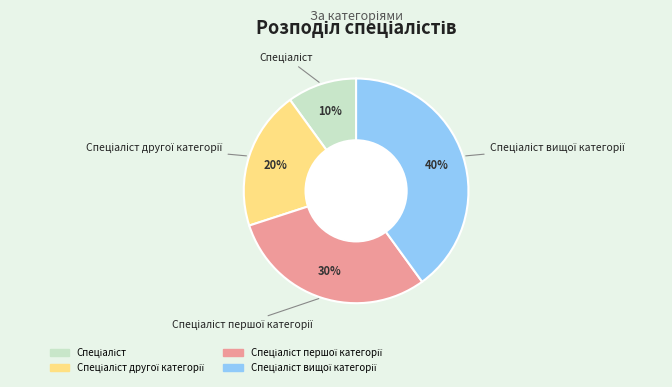

To the nearest percent, what is the difference between the largest and smallest slice percentages?

30%